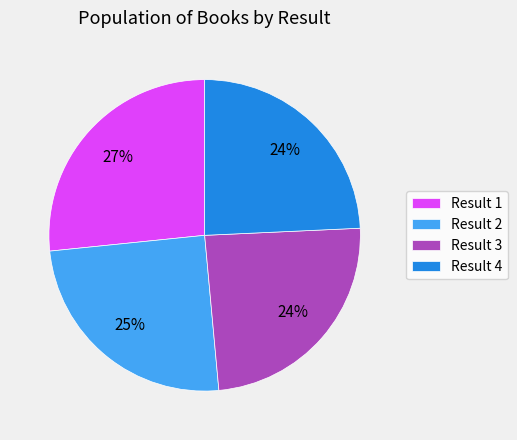

How many segments does this pie chart have?

4